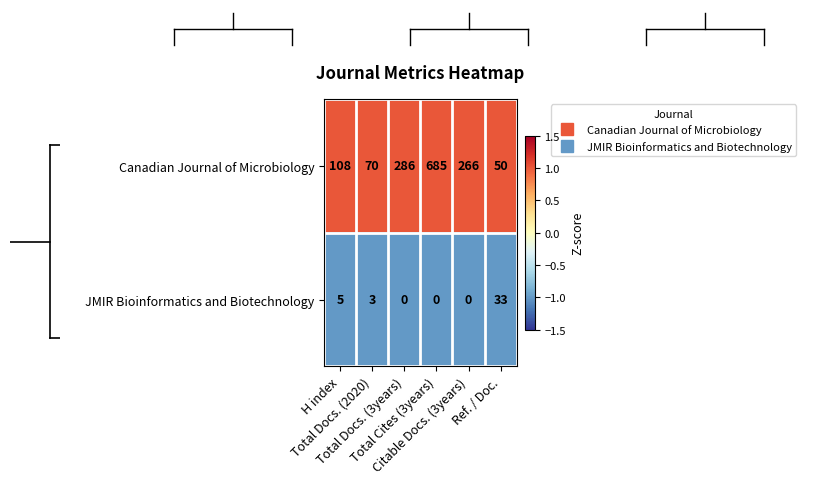

Which series has the largest total across all categories?

Canadian Journal of Microbiology